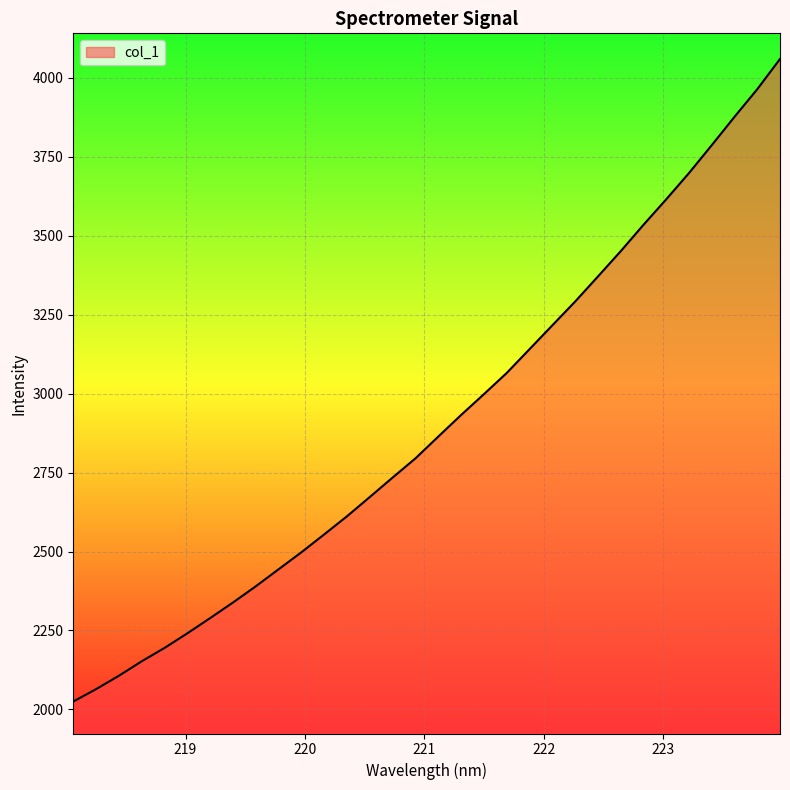

What is the minimum value shown in the chart?

2025.0